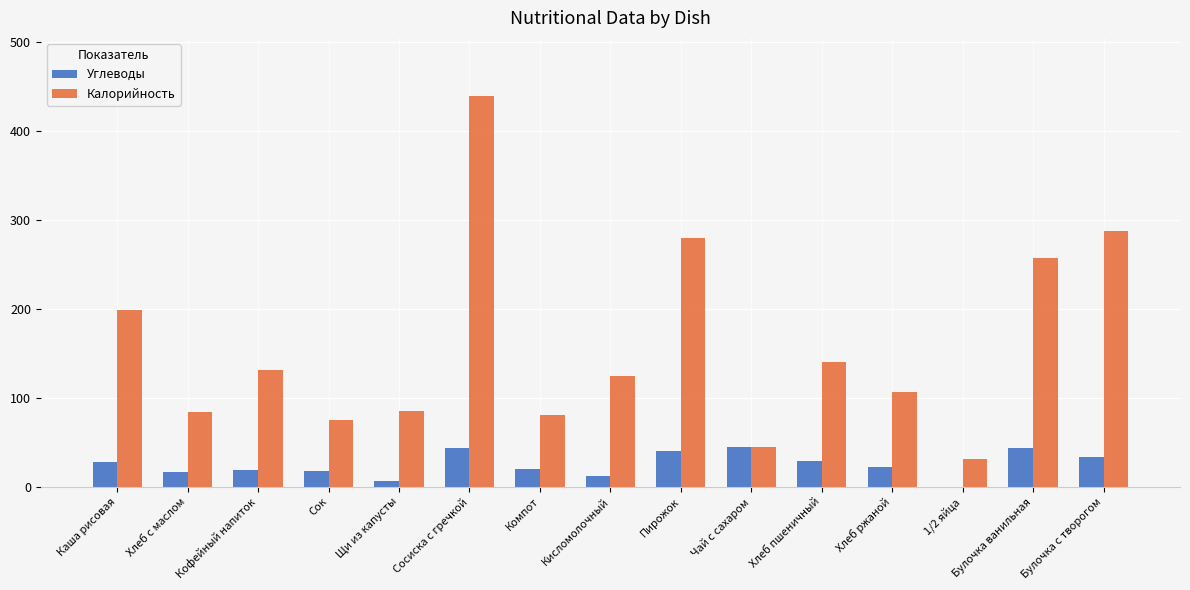

Read the Калорийность value at Булочка ванильная.

257.6